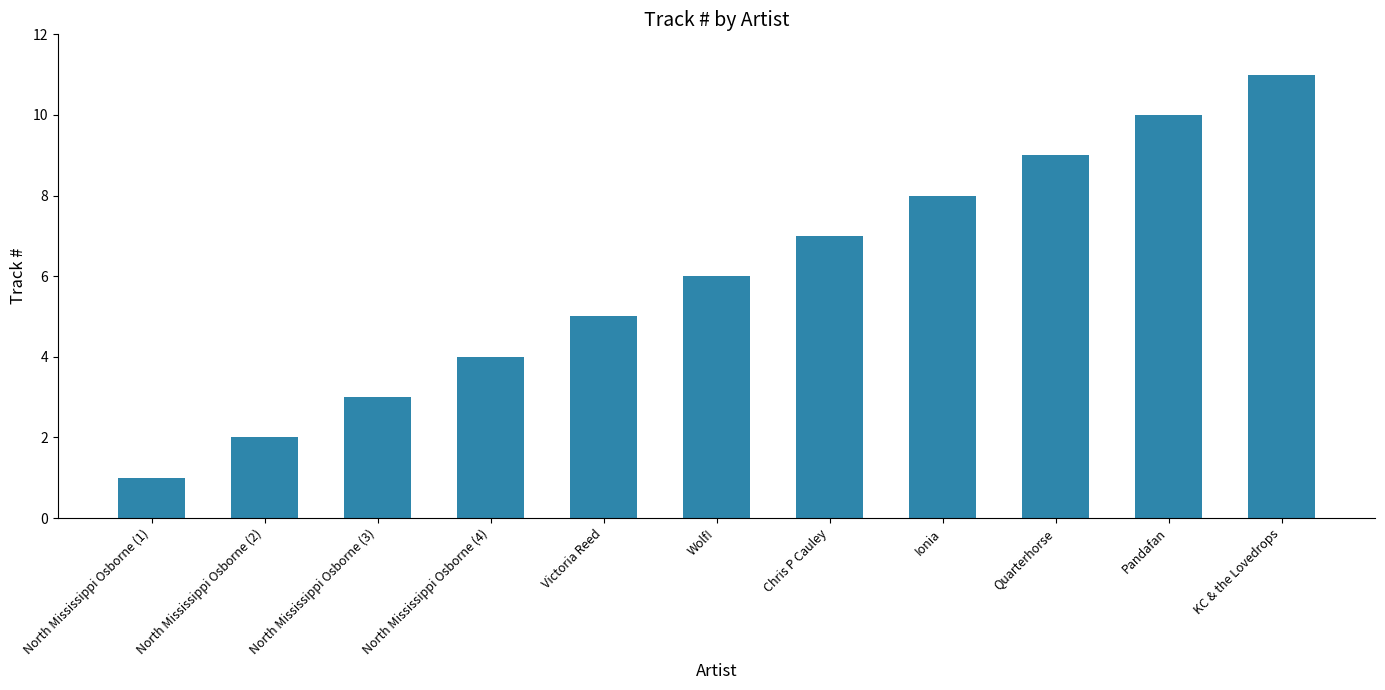

At which category does the chart reach its minimum across all series?

North Mississippi Osborne (1)